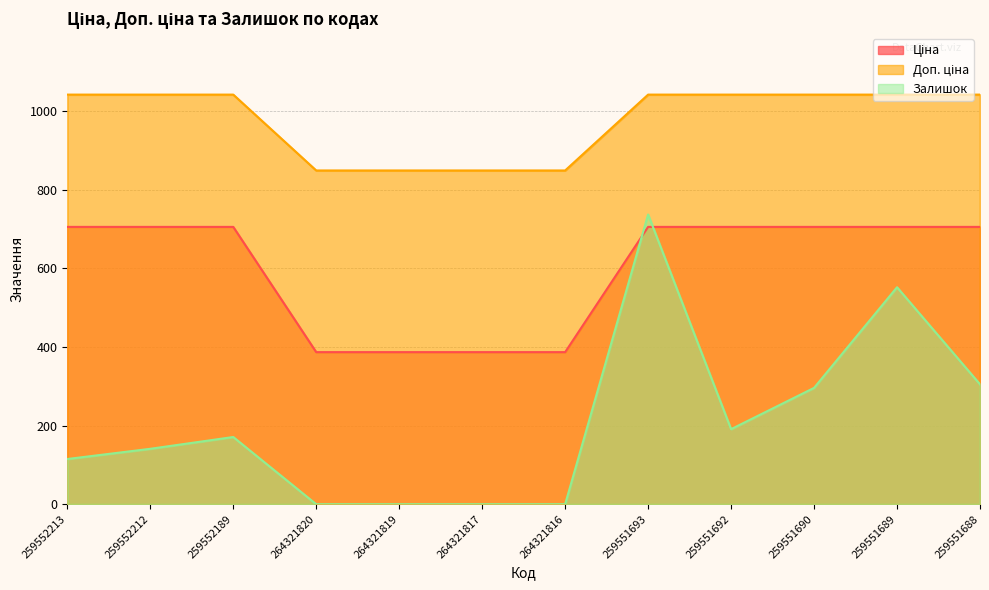

List the labels in order of Залишок value, smallest first.

264321820, 264321819, 264321817, 264321816, 259552213, 259552212, 259552189, 259551692, 259551690, 259551688, 259551689, 259551693